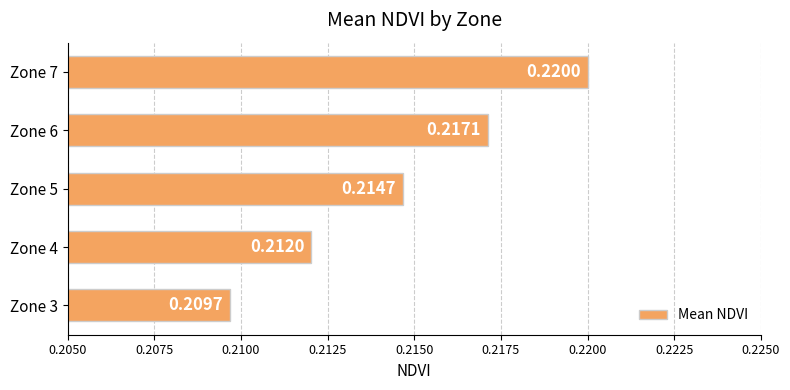

Are the bars horizontal?

Yes